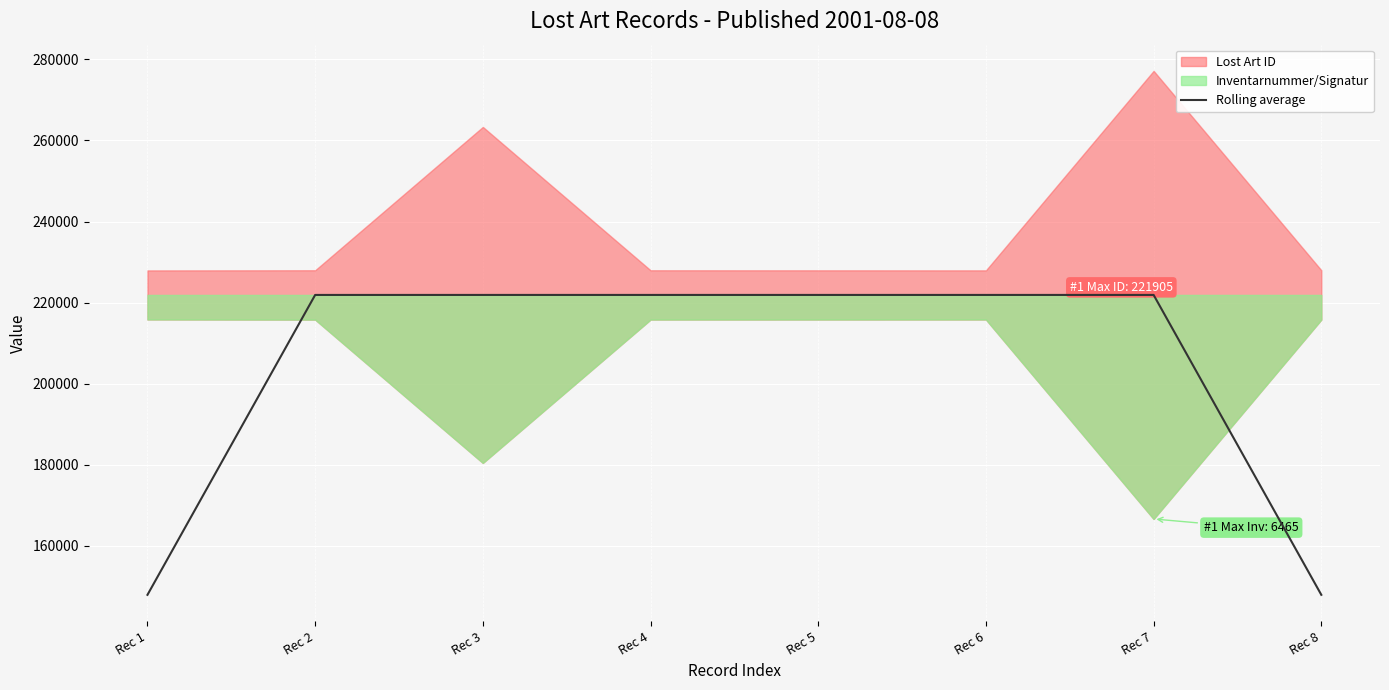

Which has a higher value, Rec 7 or Rec 1?

Rec 7